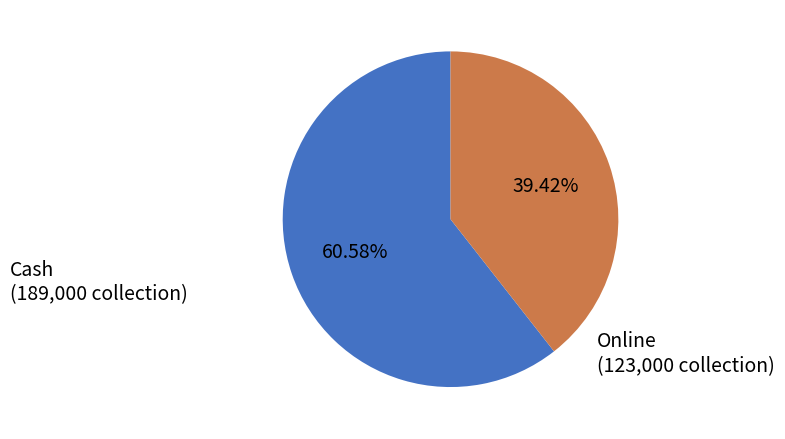

Does Online represent more than half of the total?

No